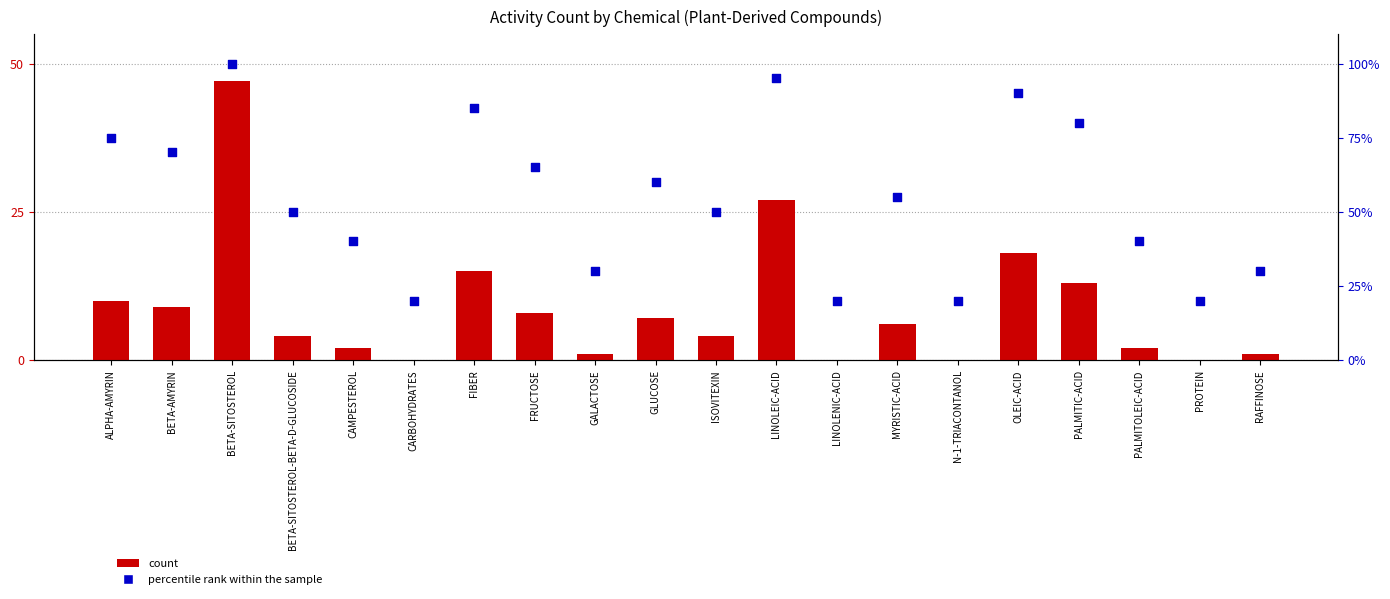

What is the total value across all series at LINOLENIC-ACID?

20.0